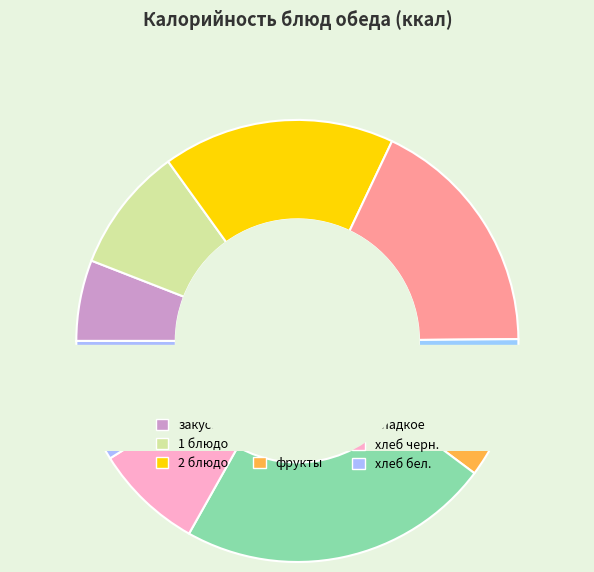

Combined, do 2 блюдо and хлеб бел. account for over 50%?

No